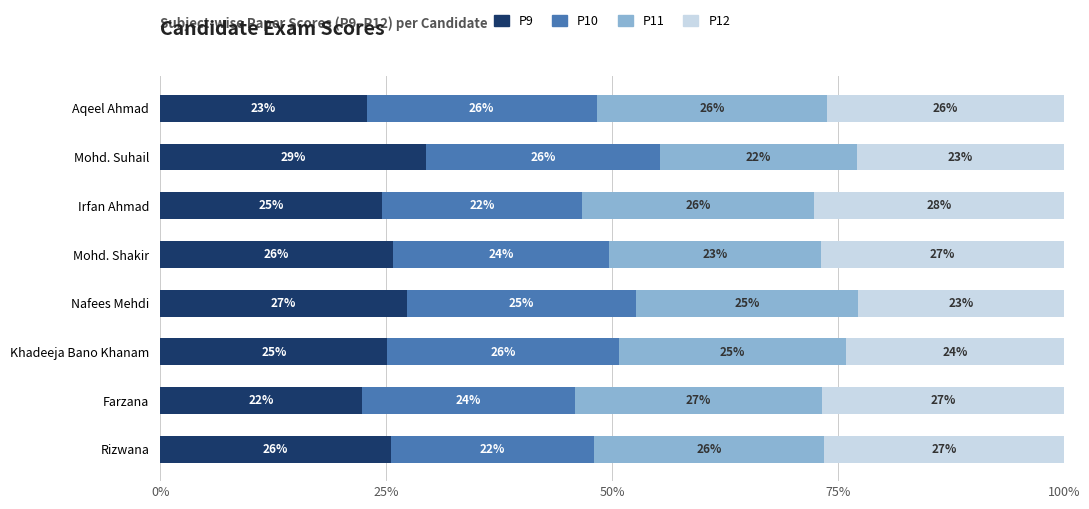

What is the highest value of the P9 series?

29.4